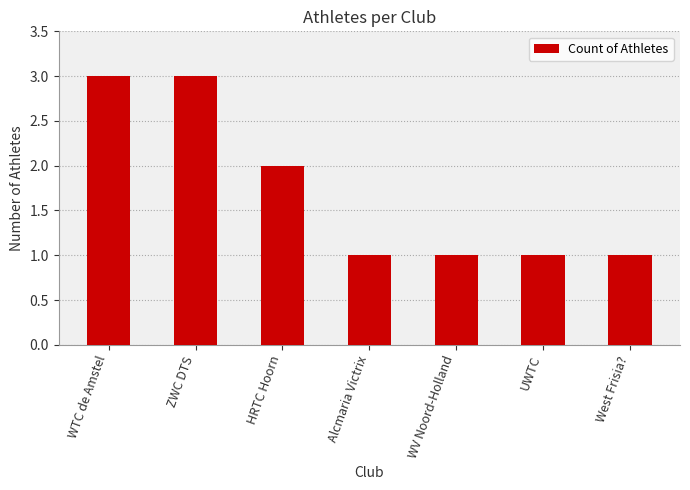

What position from the right is UWTC?

2